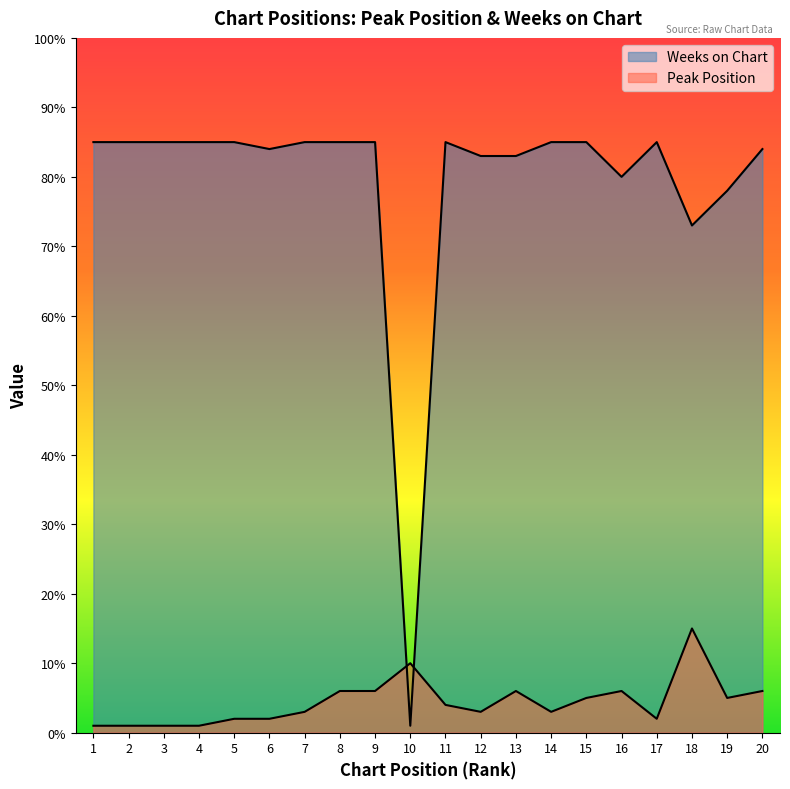

What is the approximate value of Peak Position at 11, to the nearest 5?

5